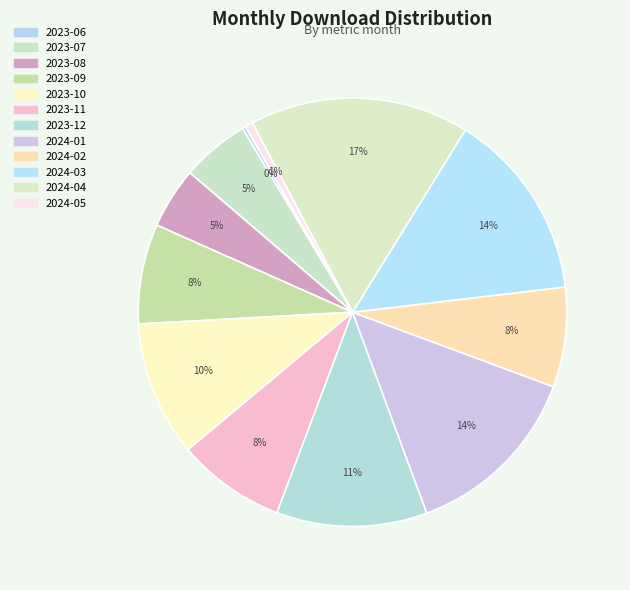

Which slice is the largest?

2024-04